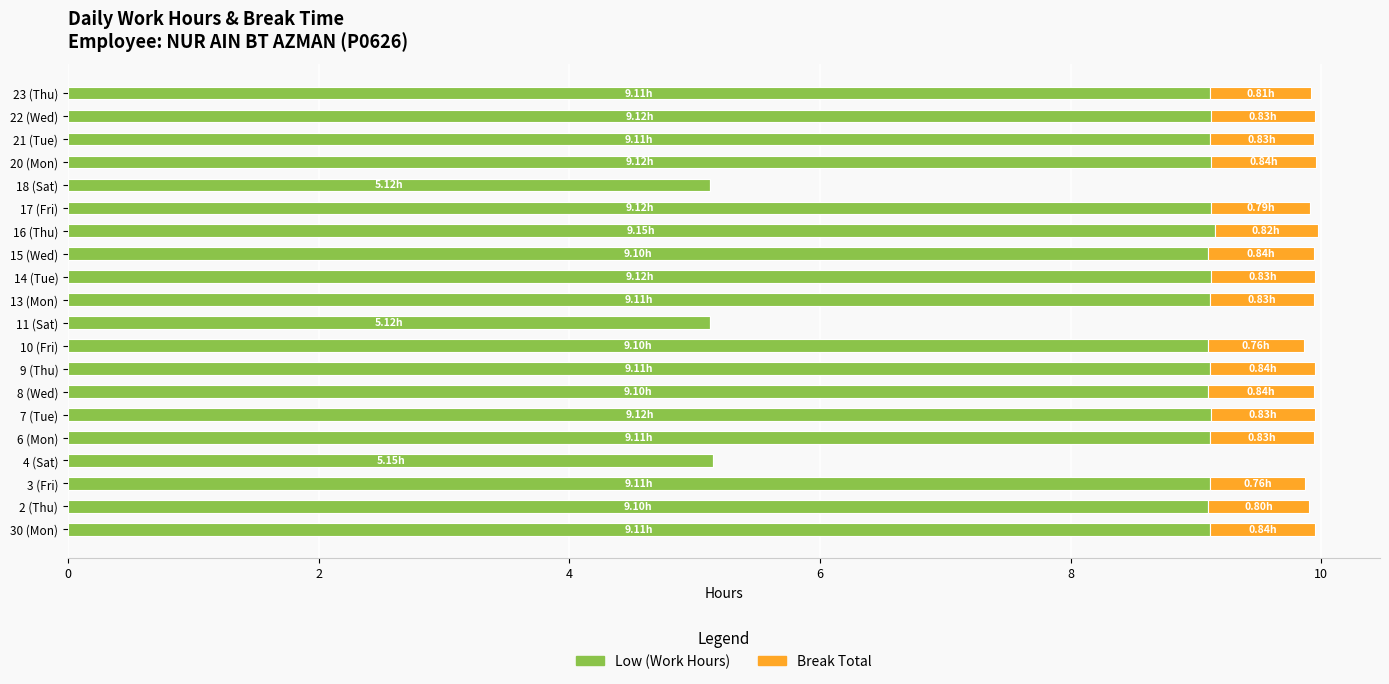

What is the sum of the Low (Work Hours) values at 14 (Tue) and 9 (Thu)?

18.2